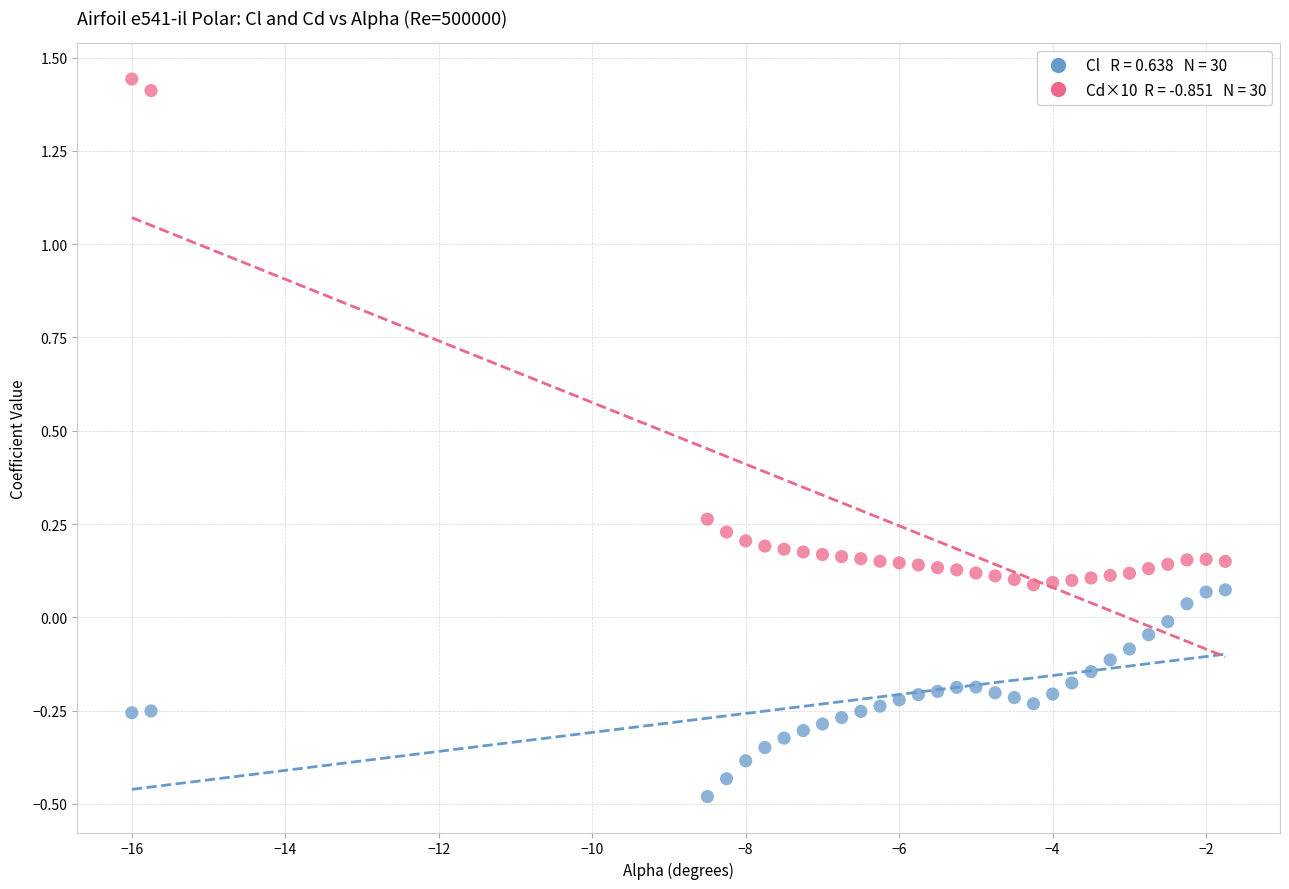

Across all data points, what is the range of Y values (max minus min)?

1.9